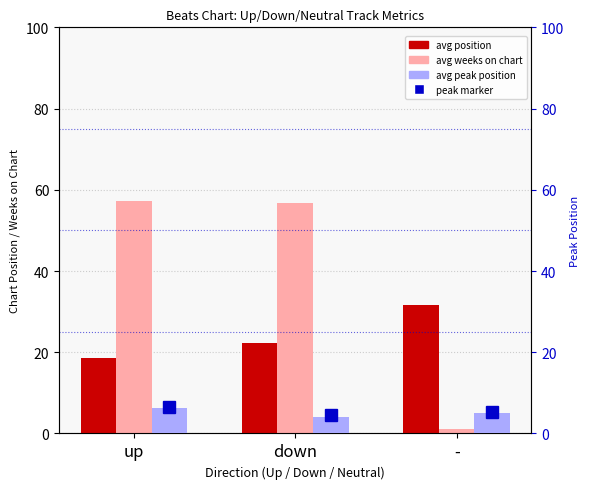

What is the sum of the avg peak position values at down and up?

10.4